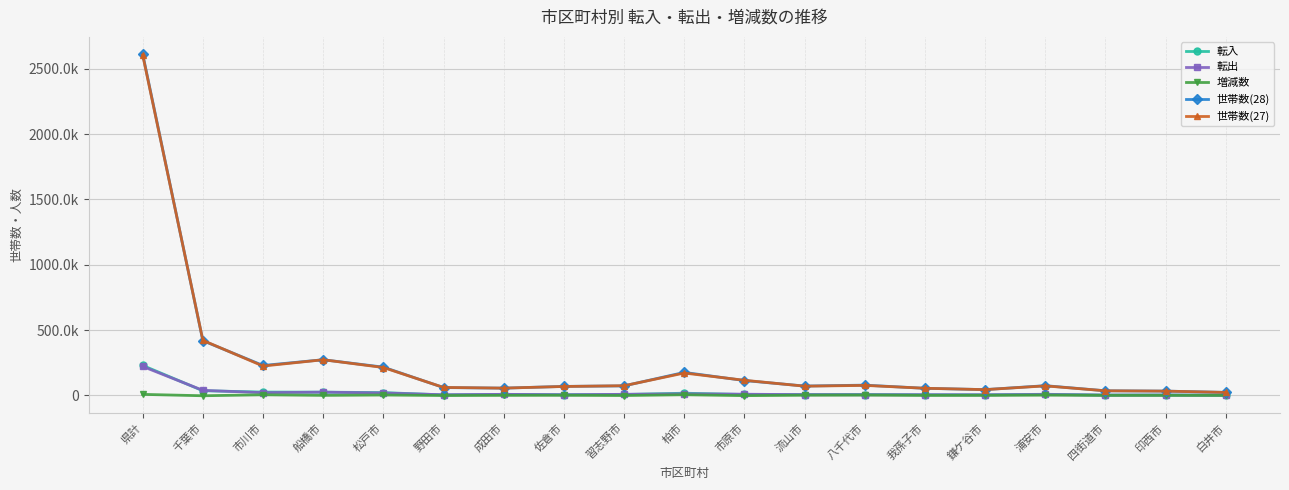

Reading right to left, list all the values displayed in this chart.

転入: 1596	2955	2380	8487	4346	4648	6728	6549	6987	16632	7006	5392	7973	3719	21279	24789	25248	35651	229359
転出: 1560	2806	2243	6823	4245	4911	4664	5458	9059	11689	8187	4765	8007	4796	18361	24700	20671	38475	221648
増減数: 36	149	137	1664	101	-263	2064	1091	-2072	4943	-1181	627	-34	-1077	2918	89	4577	-2824	7711
世帯数(28): 22831	32738	35149	74380	44167	54205	78506	71531	113625	175999	72804	68810	55507	59820	216296	273008	229004	418755	2614300
世帯数(27): 22795	32589	35012	72716	44066	54468	76442	70440	115697	171056	73985	68183	55541	60897	213378	272919	224427	421579	2606589